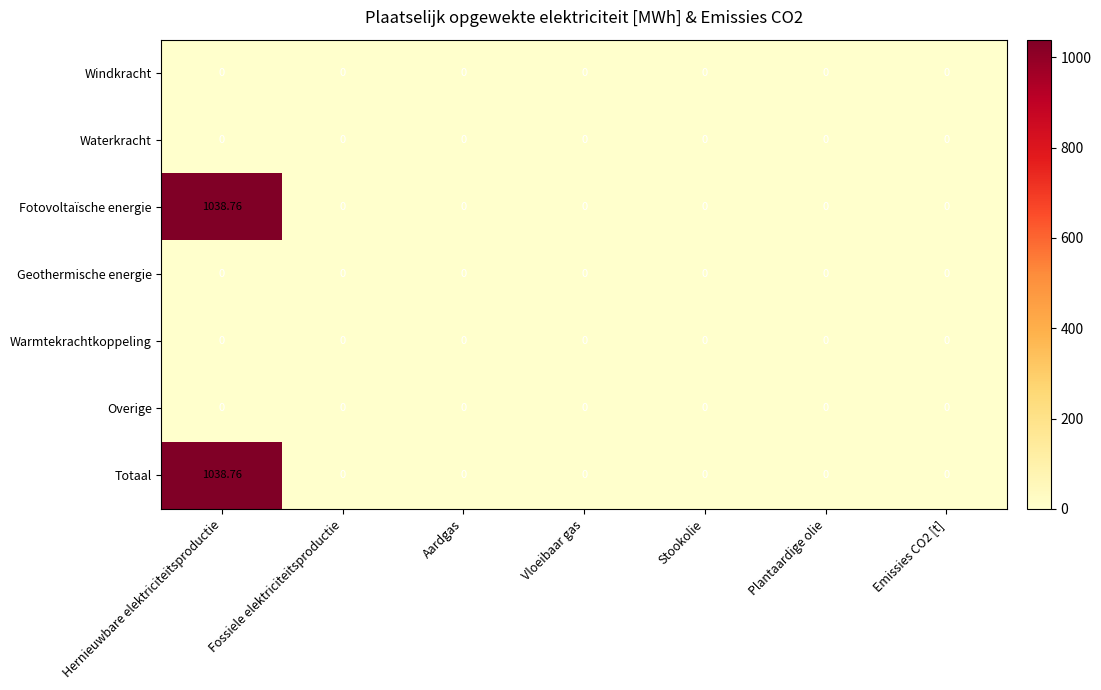

At which category is the sum across all series the highest?

Hernieuwbare elektriciteitsproductie